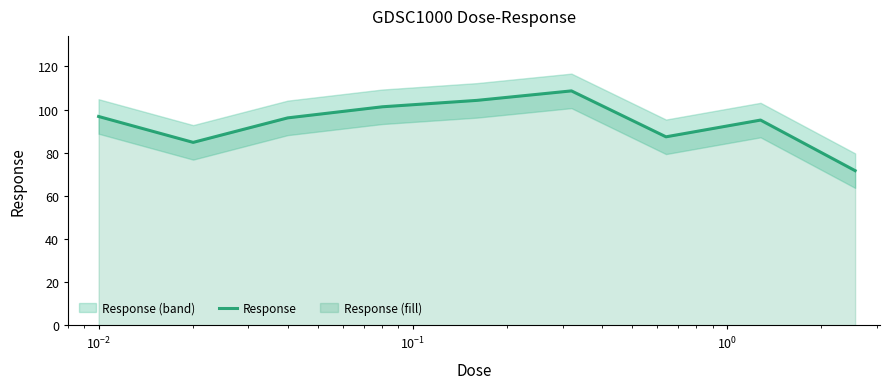

Is it true that the value at $\mathdefault{10^{-2}}$ is 96.2?

True